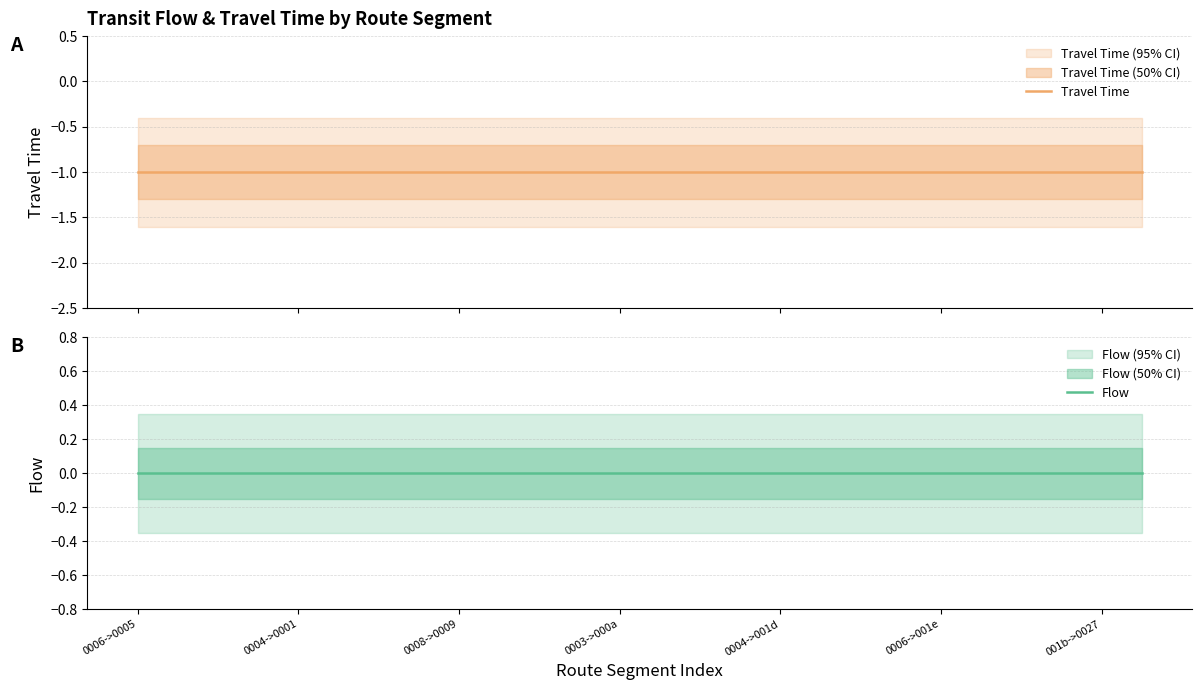

The Flow series shows 0 at 0003->000a. True or false?

True